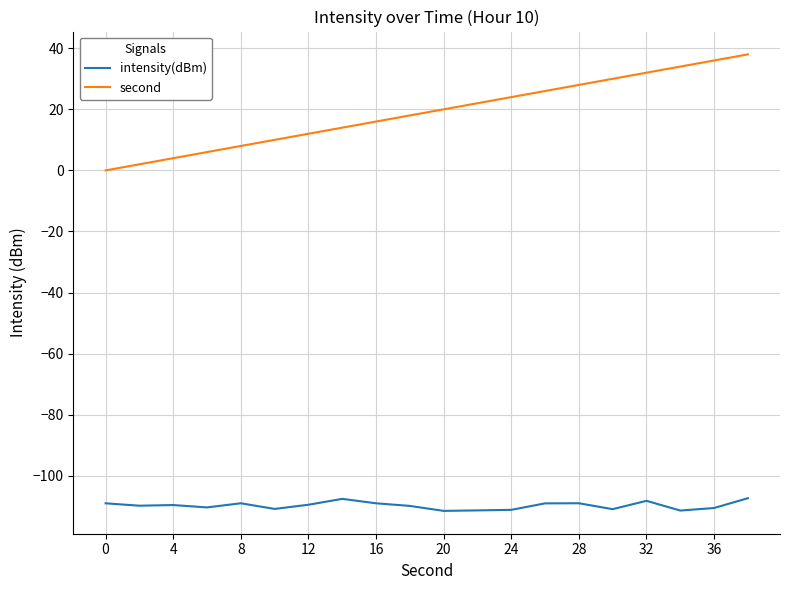

What is the difference between the maximum and minimum values in the second series?

38.0